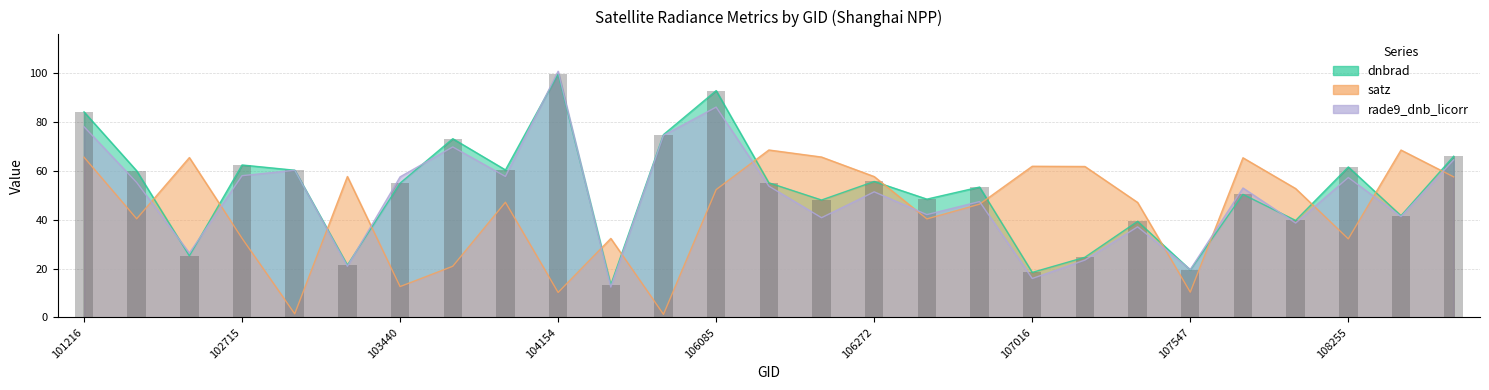

Approximately how many times larger is the value at 14 compared to 101216?

0.6